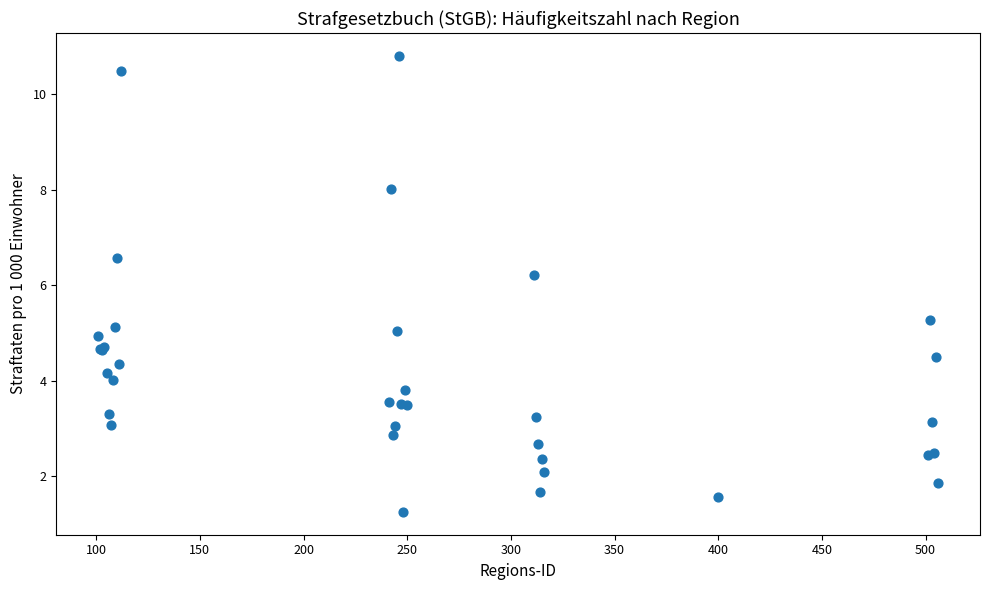

What Y value in the scatter plot is closest to 6?

6.2